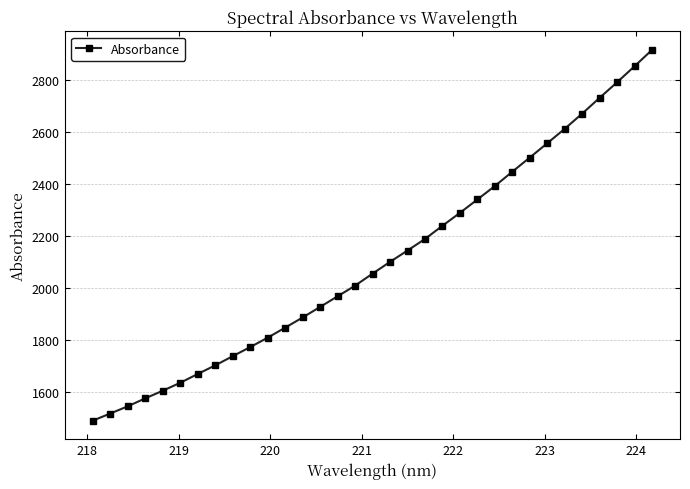

What is the difference between the second highest and second lowest values?

1336.9